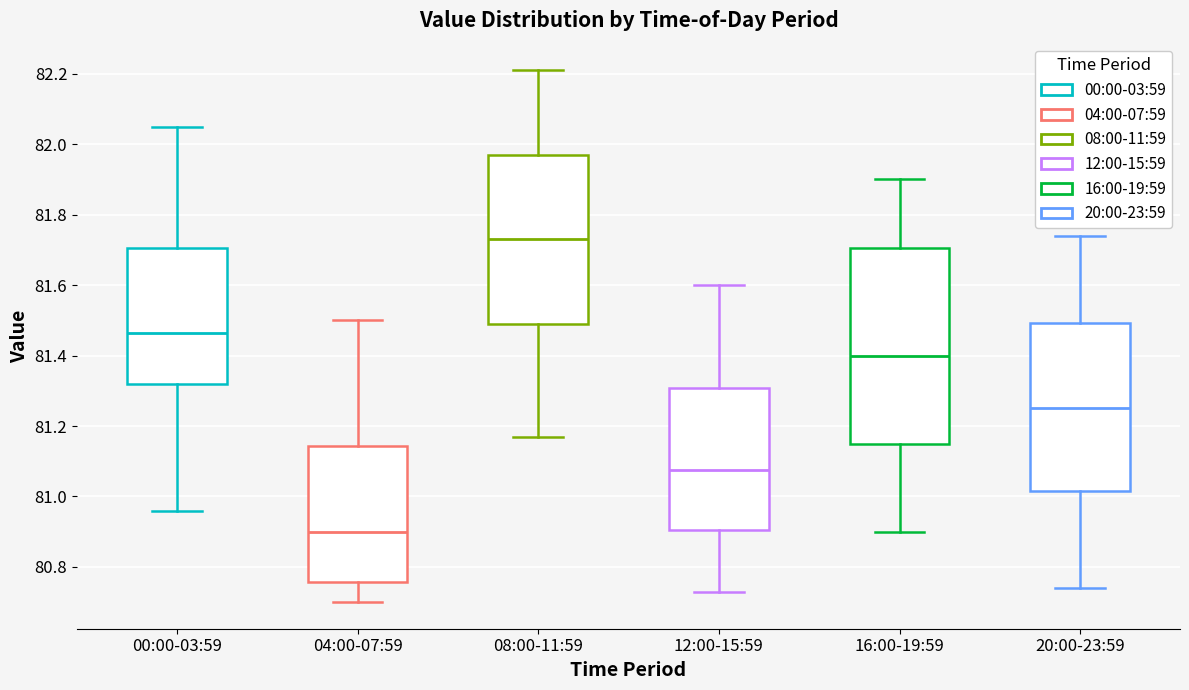

Reading left to right, transcribe this box plot: for each box, give where its median line is, the range the box spans, and where its two whiskers end, as read against the y-axis. The values are not printed on the chart, so give them approximately, as read against the axis.

00:00-03:59: median 81.46, box 81.32 to 81.70, whiskers 80.96 to 82.06
04:00-07:59: median 80.90, box 80.76 to 81.14, whiskers 80.70 to 81.50
08:00-11:59: median 81.74, box 81.50 to 81.98, whiskers 81.18 to 82.22
12:00-15:59: median 81.08, box 80.90 to 81.30, whiskers 80.74 to 81.60
16:00-19:59: median 81.40, box 81.16 to 81.70, whiskers 80.90 to 81.90
20:00-23:59: median 81.26, box 81.02 to 81.50, whiskers 80.74 to 81.74